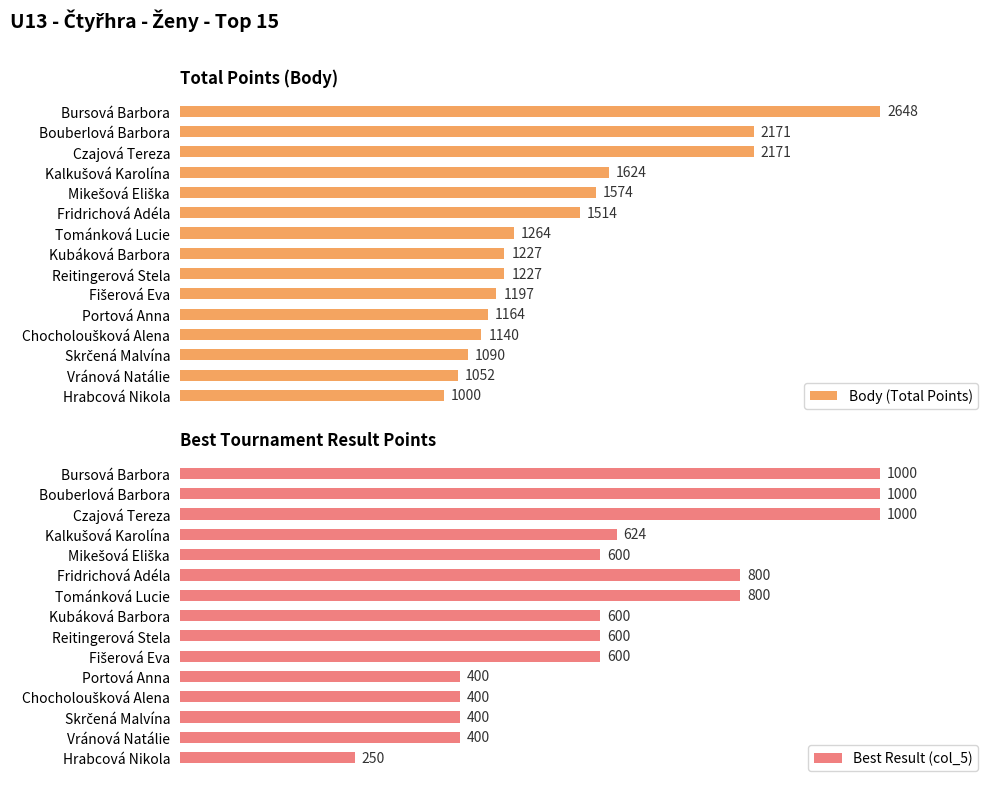

What is the average value of the Body (Total Points) series?

1471